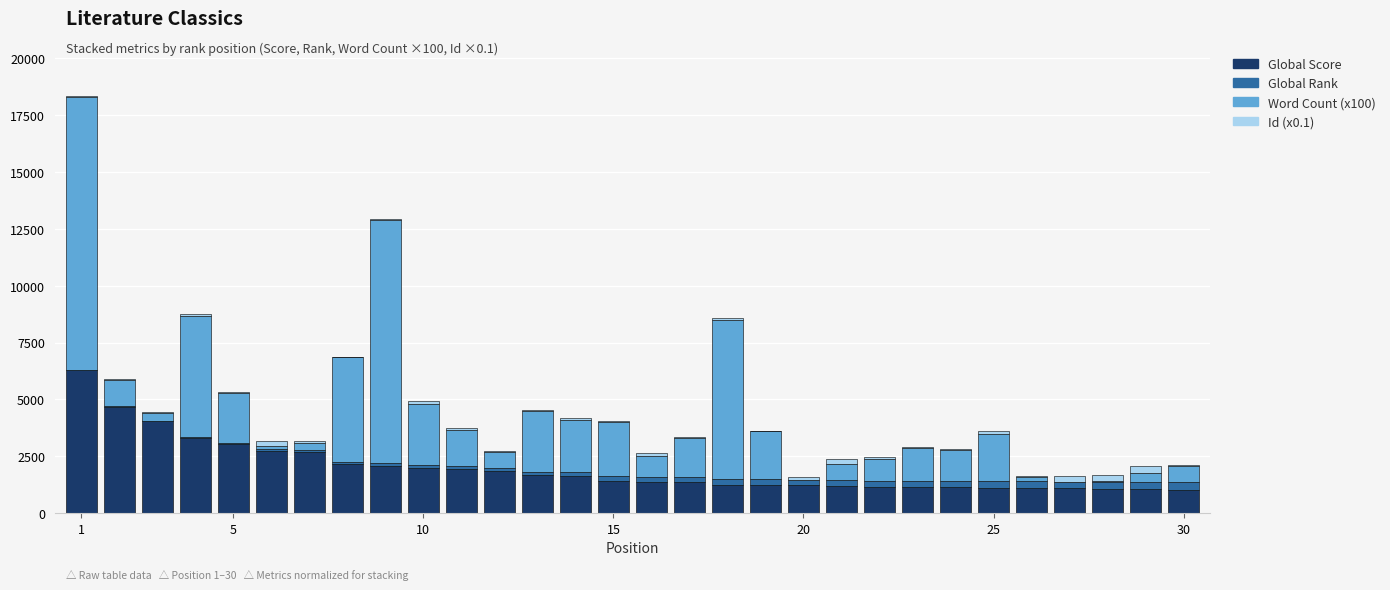

What is the maximum value for Global Score?

6295.0